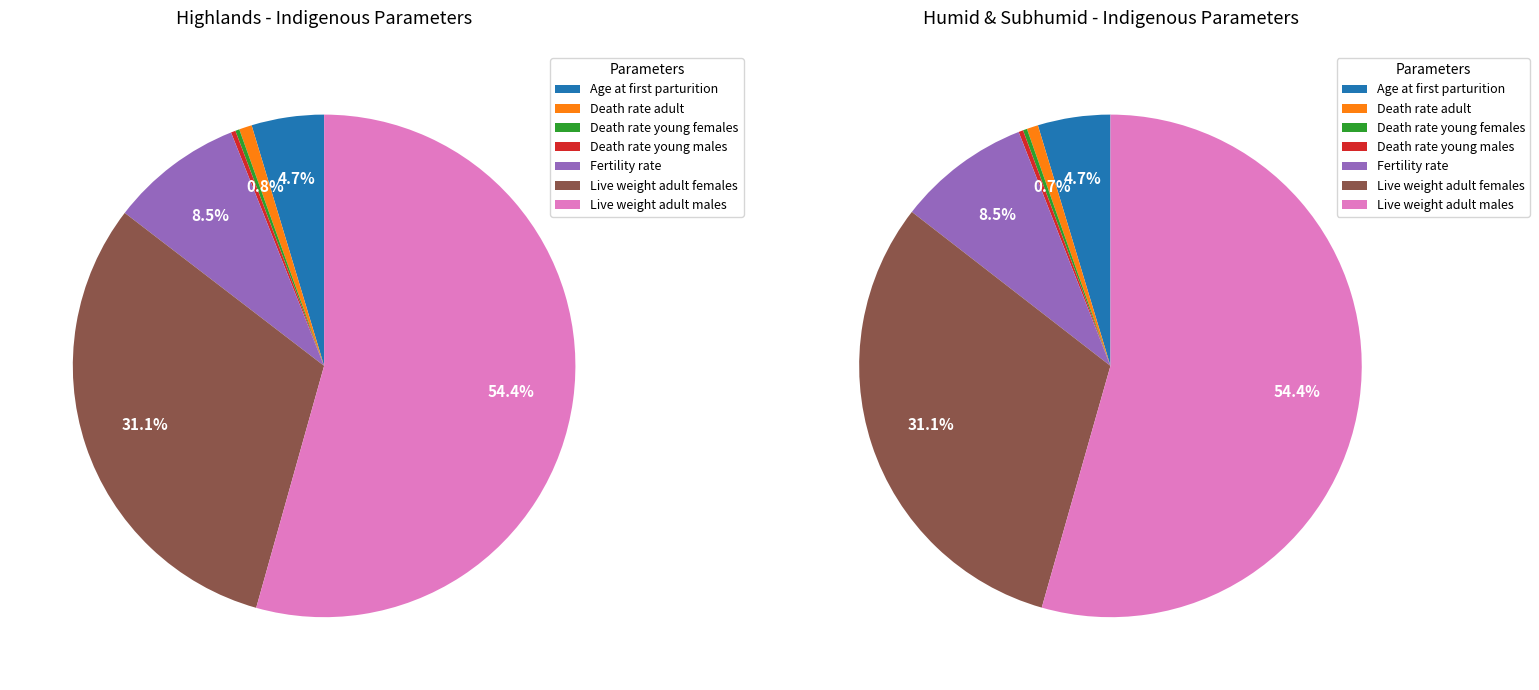

To the nearest percent, what portion does 5 represent?

31%